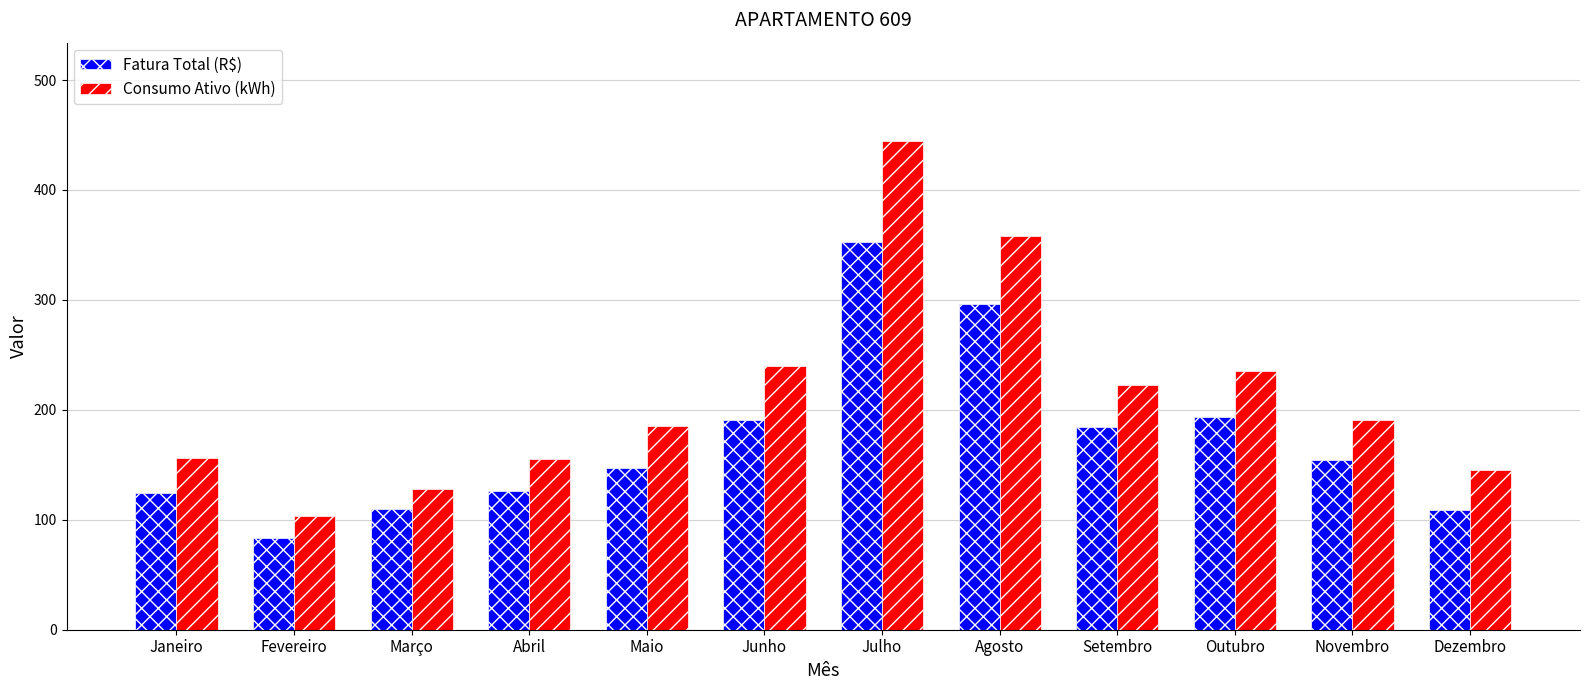

What is the minimum value shown in the chart?

83.3